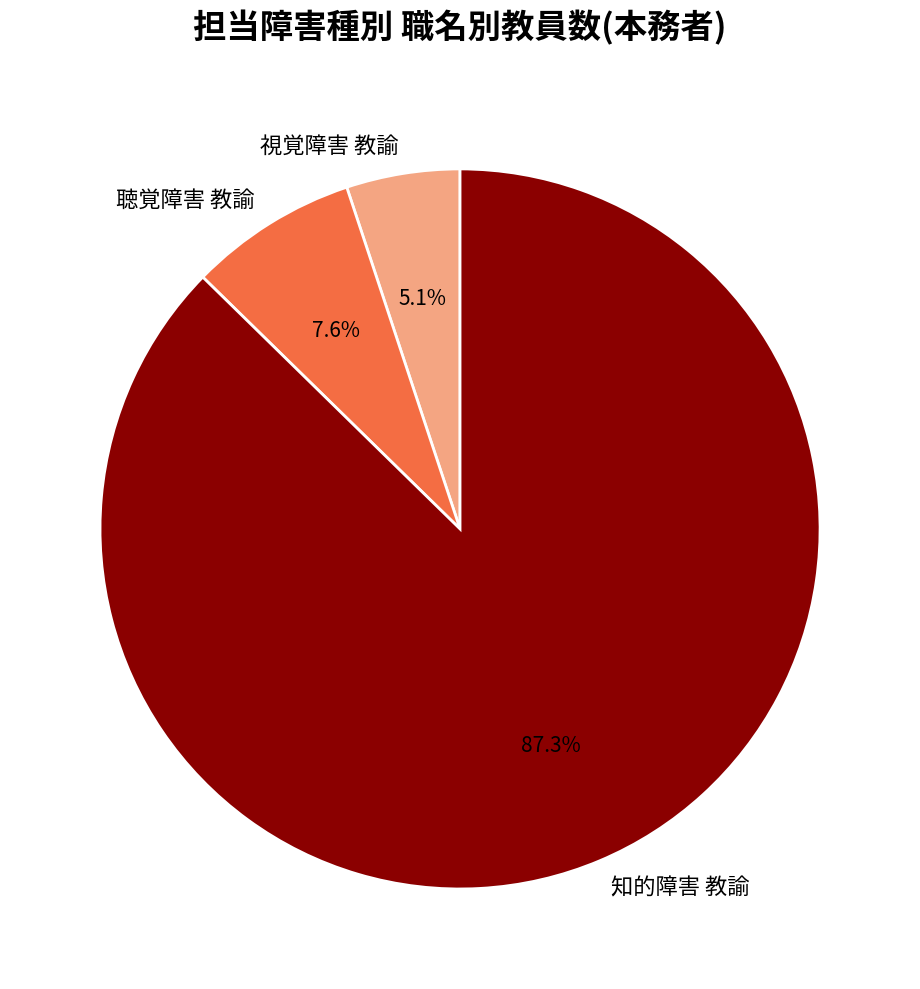

Rank the categories by value from highest to lowest.

知的障害 教諭, 聴覚障害 教諭, 視覚障害 教諭